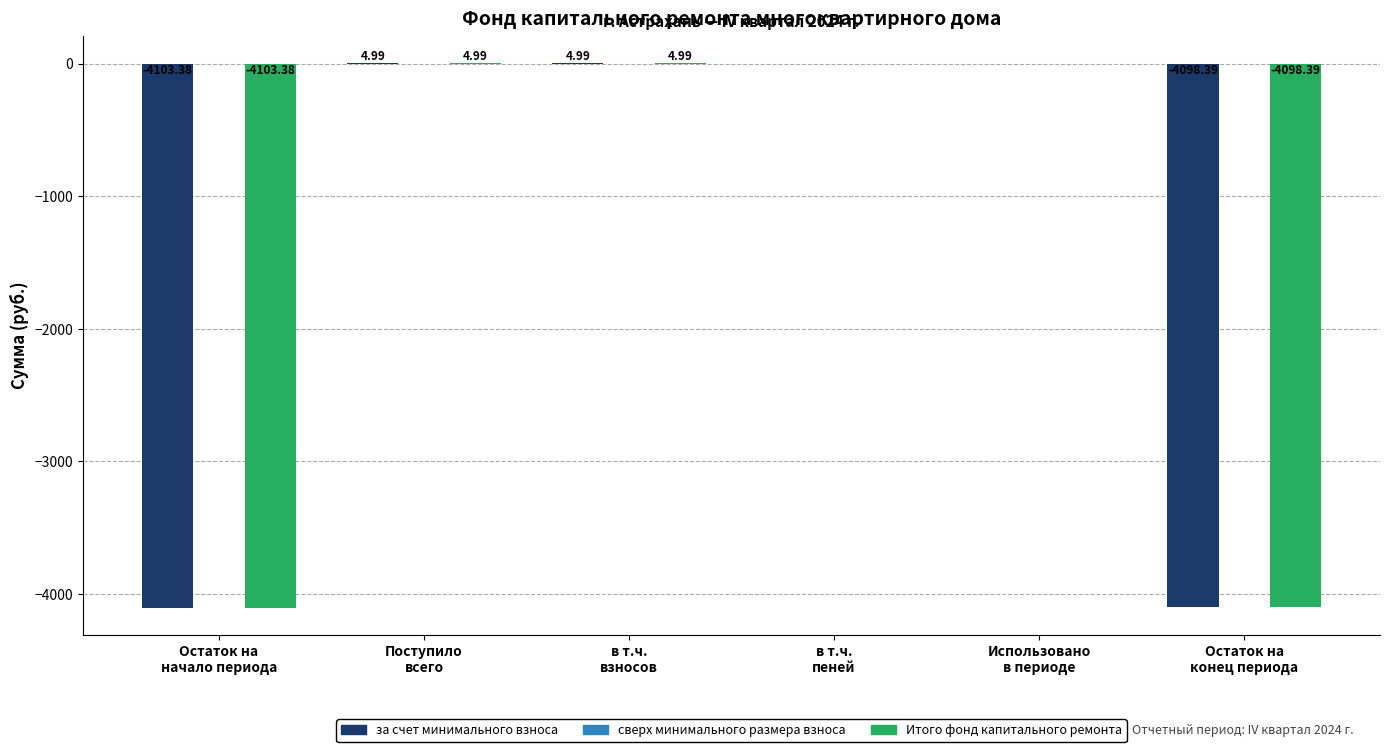

What is the sum of all Итого фонд капитального ремонта values?

-8191.8